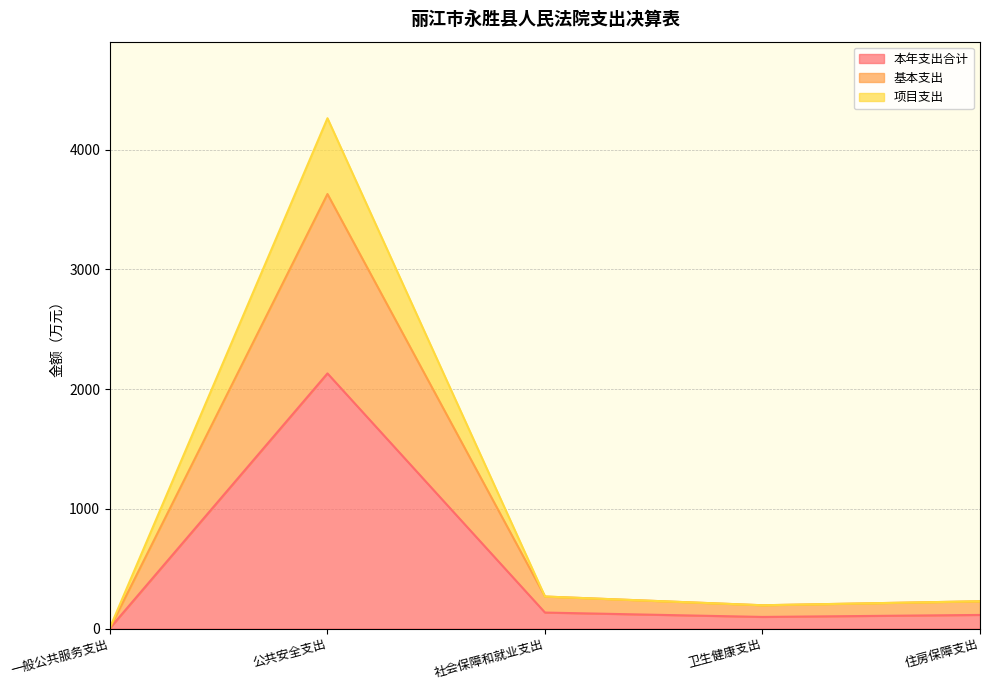

Reading right to left, extract all data points from this chart.

本年支出合计: 114.1	97.5	133.9	2131.0	4.2
基本支出: 228.3	195.0	267.9	3629.1	4.2
项目支出: 228.3	195.0	267.9	4262.0	8.3